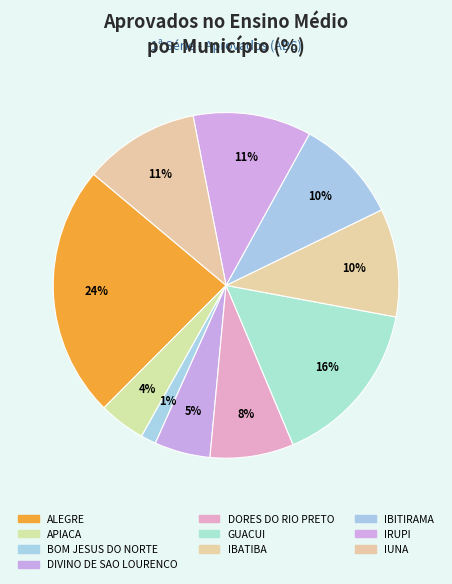

To the nearest percent, what is the average slice percentage?

10%